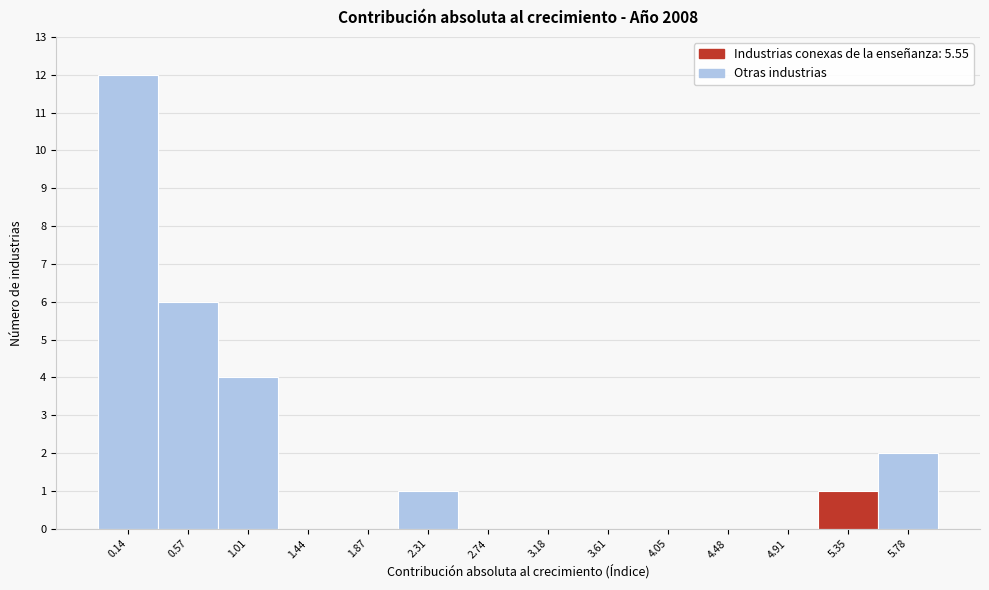

Reading left to right, transcribe this chart: for each bar, give the range it covers on the x-axis and its height. Neither the bar edges nor the heights are printed on the chart, so give them approximately, as read against the axes.

-0.10 to 0.35: 12
0.35 to 0.80: 6
0.80 to 1.20: 4
1.20 to 1.65: 0
1.65 to 2.10: 0
2.10 to 2.55: 1
2.55 to 2.95: 0
2.95 to 3.40: 0
3.40 to 3.85: 0
3.85 to 4.25: 0
4.25 to 4.70: 0
4.70 to 5.15: 0
5.15 to 5.55: 1
5.55 to 6.00: 2